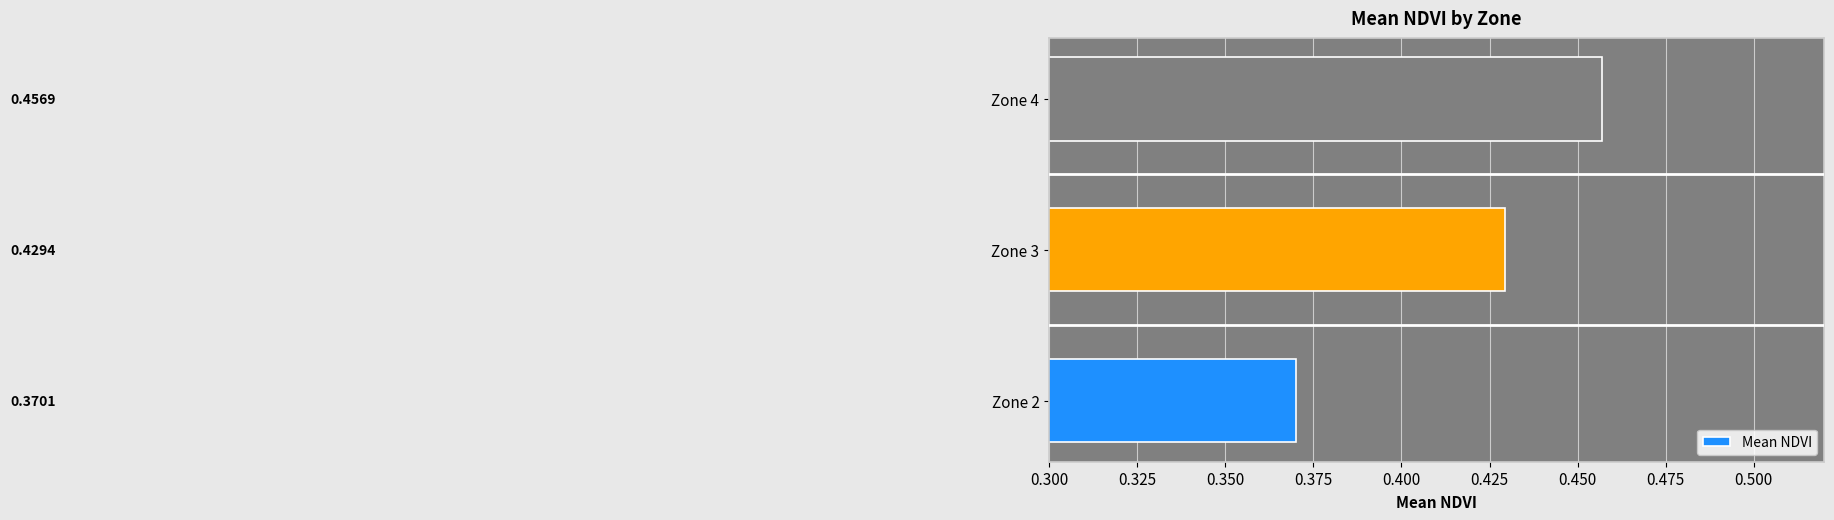

Rank the categories by value from highest to lowest.

Zone 4, Zone 3, Zone 2